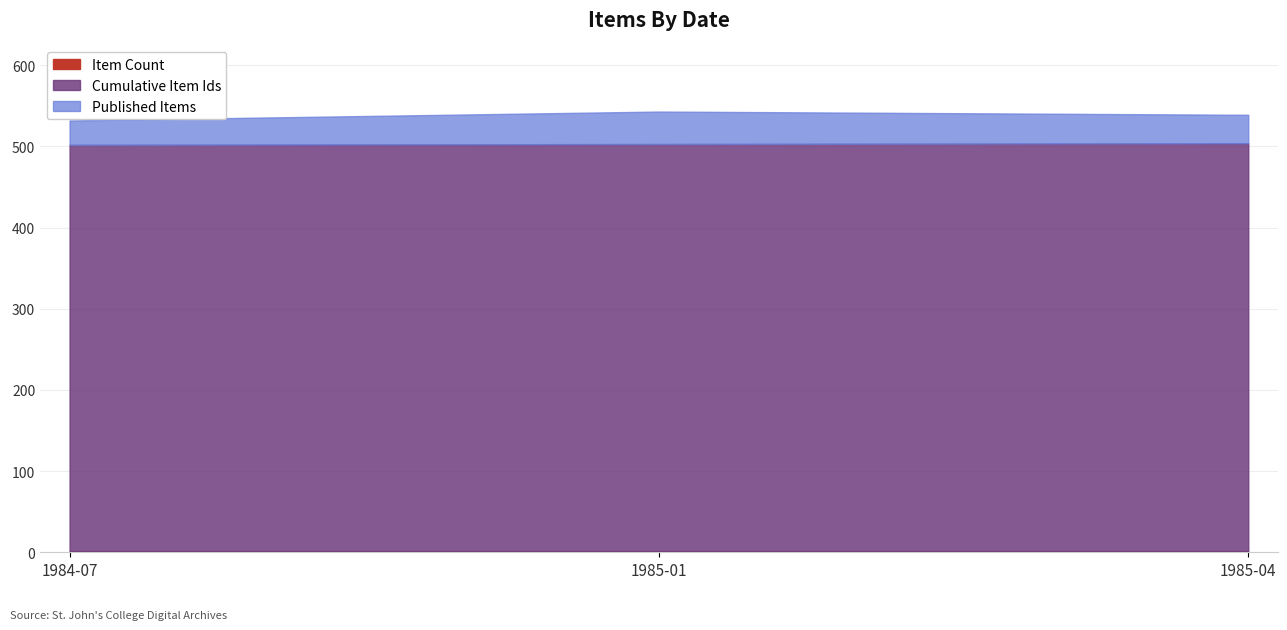

Does the chart have visible grid lines?

Yes